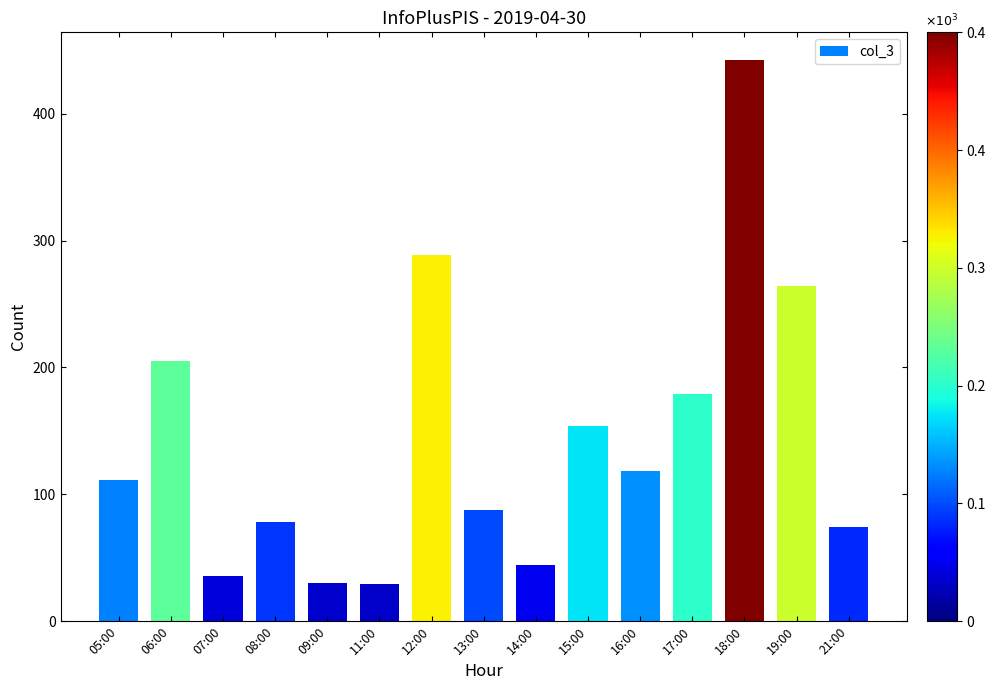

What is the value of the 4th bar from the left?

78